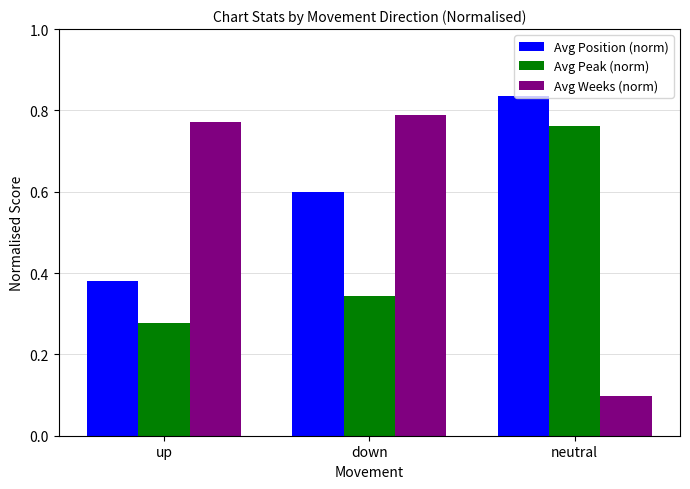

How many categories are shown in the chart?

3